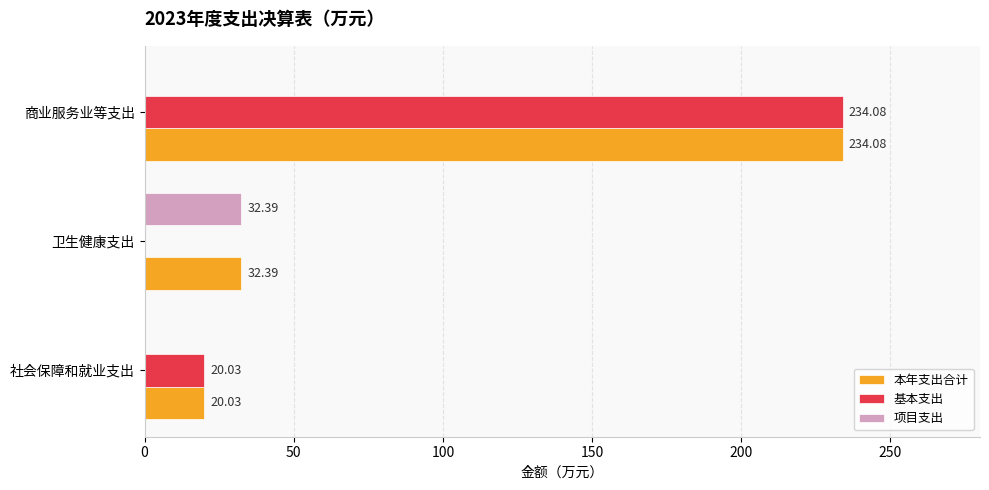

What is the sum of the 基本支出 values at 卫生健康支出 and 商业服务业等支出?

234.1